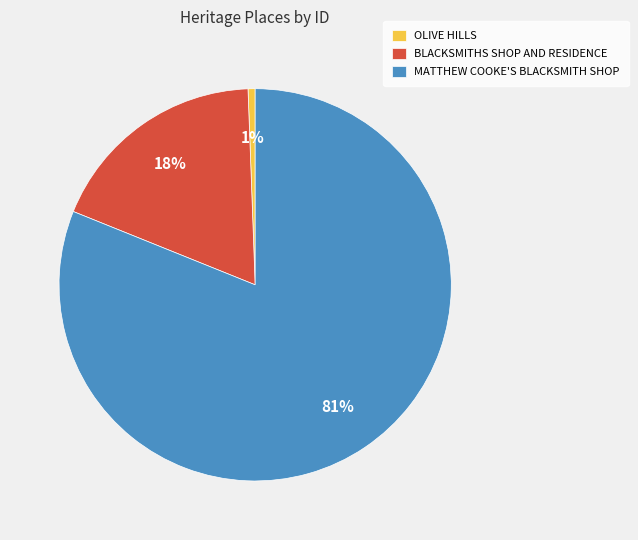

Rank the categories by value from lowest to highest.

OLIVE HILLS, BLACKSMITHS SHOP AND RESIDENCE, MATTHEW COOKE'S BLACKSMITH SHOP